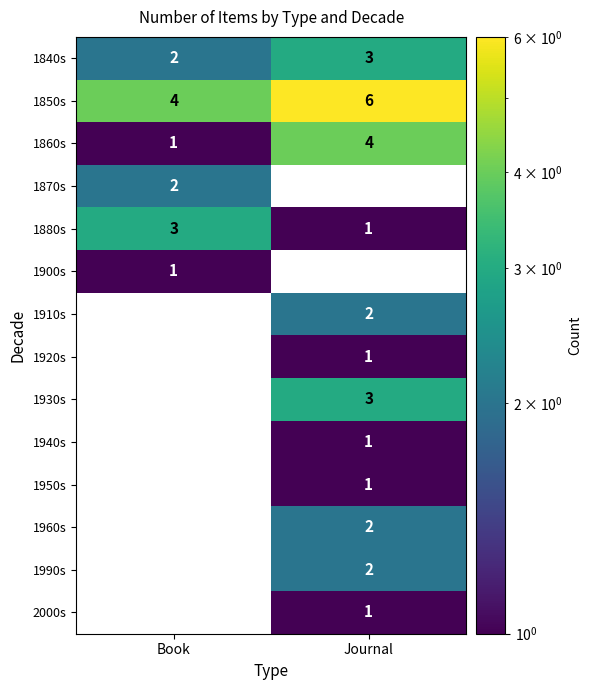

Which category has the lowest value across all series?

Book